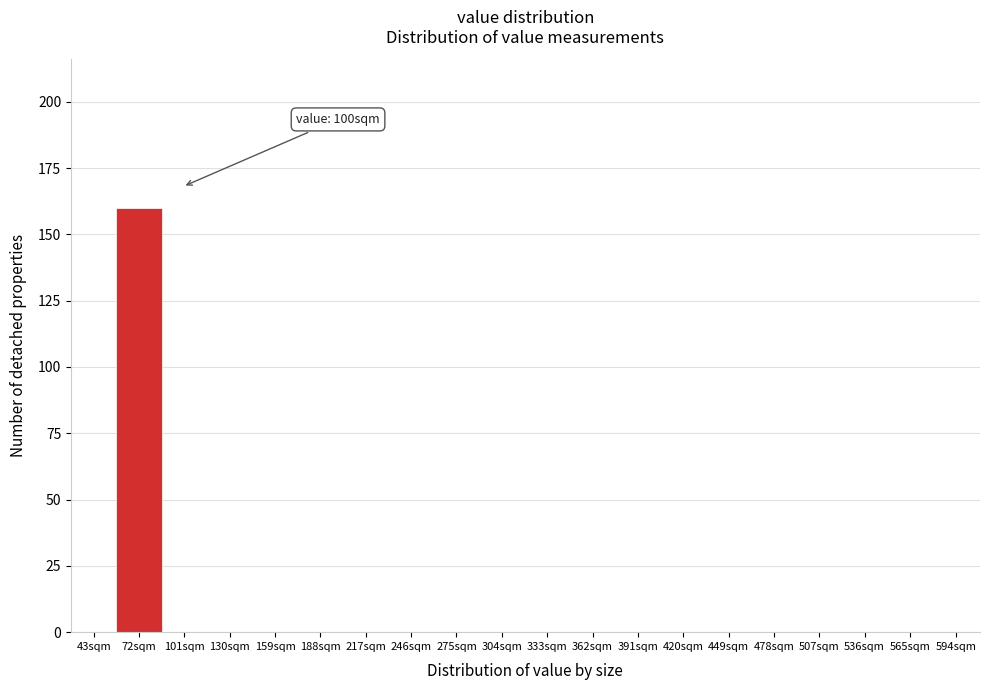

Reading left to right, what are all the values shown in this chart?

43sqm=0	72sqm=160	101sqm=0	130sqm=0	159sqm=0	188sqm=0	217sqm=0	246sqm=0	275sqm=0	304sqm=0	333sqm=0	362sqm=0	391sqm=0	420sqm=0	449sqm=0	478sqm=0	507sqm=0	536sqm=0	565sqm=0	594sqm=0